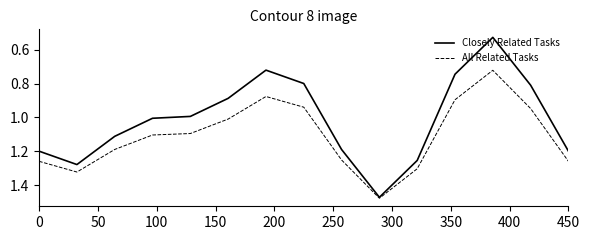

Which series has the largest range (max minus min)?

Closely Related Tasks